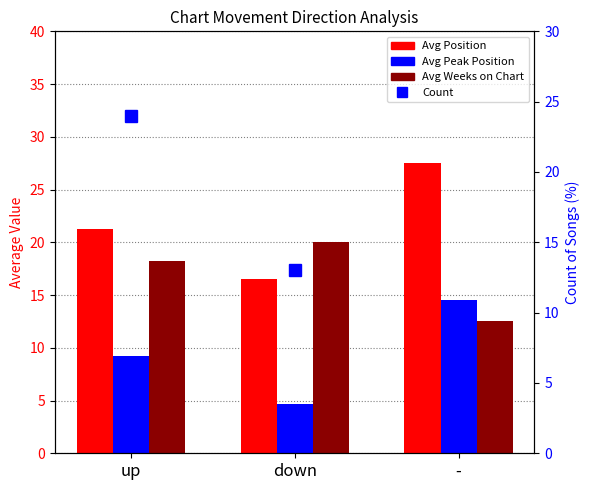

Does the chart contain any negative values?

No